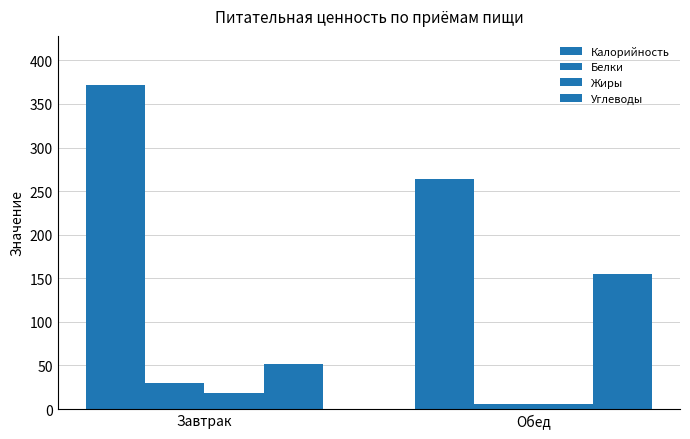

What is the difference between the maximum and minimum values in the Жиры series?

12.8